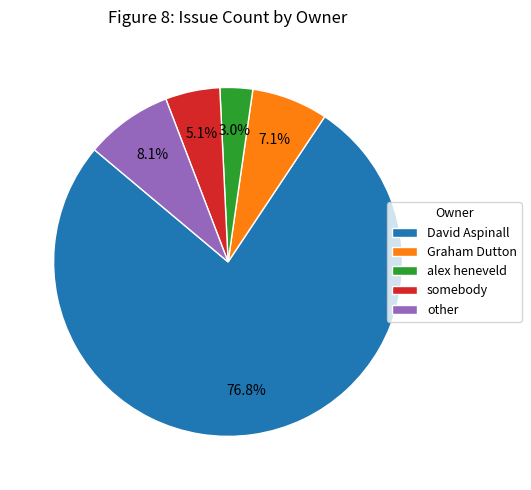

Approximately how many times larger is the value at other compared to somebody?

1.6